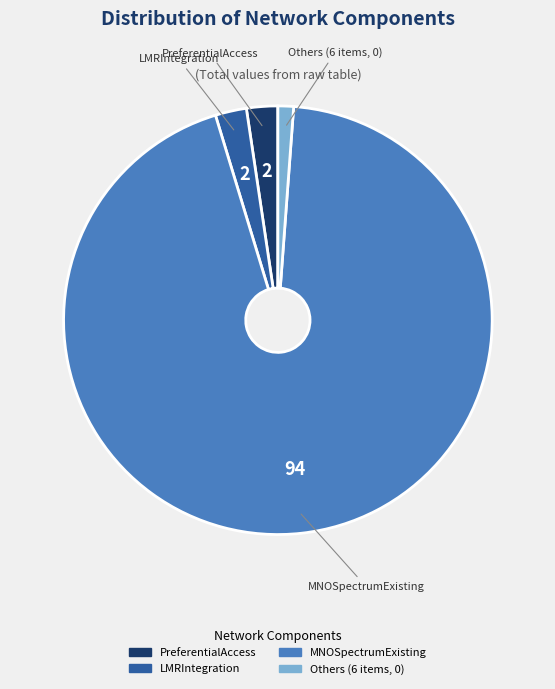

Is there a majority slice in this chart?

Yes